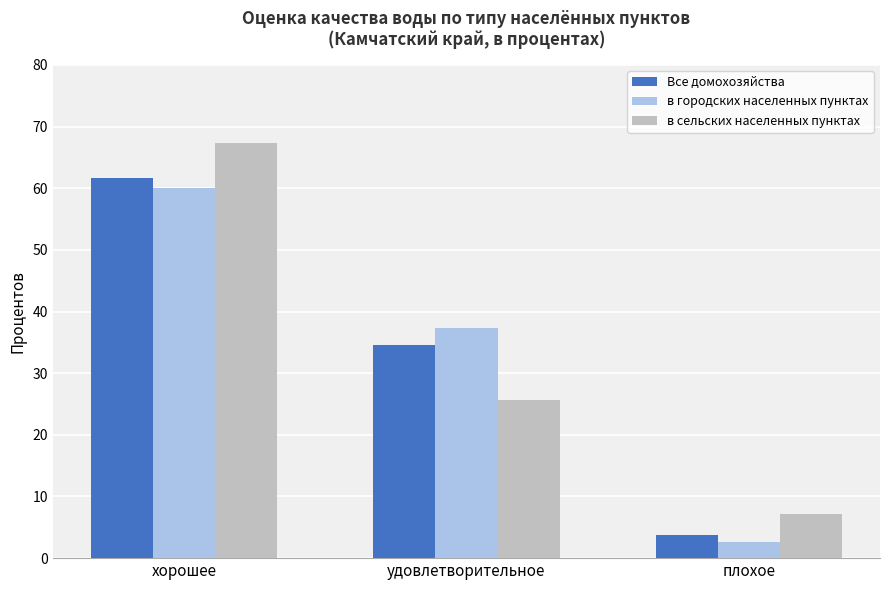

Which category has the highest value in the в городских населенных пунктах series?

хорошее